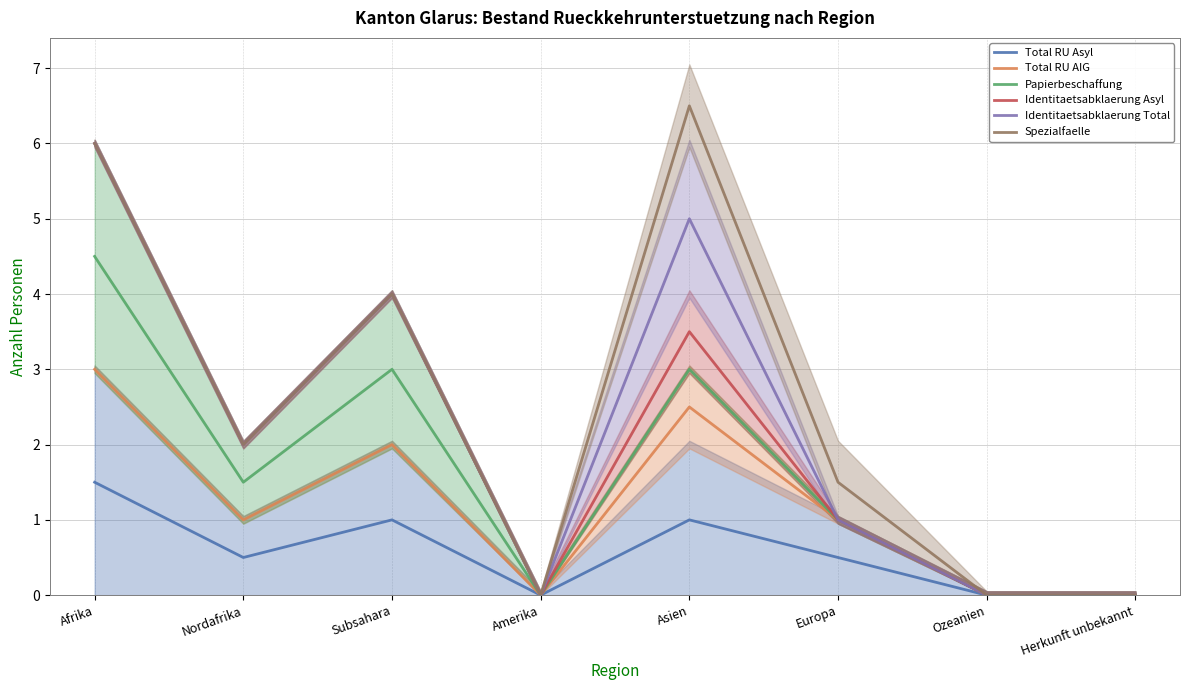

Reading left to right, extract all data points from this chart.

Total RU Asyl: Afrika=1.5	Nordafrika=0.5	Subsahara=1.0	Amerika=0.0	Asien=1.0	Europa=0.5	Ozeanien=0.0	Herkunft unbekannt=0.0
Total RU AIG: Afrika=3.0	Nordafrika=1.0	Subsahara=2.0	Amerika=0.0	Asien=2.5	Europa=1.0	Ozeanien=0.0	Herkunft unbekannt=0.0
Papierbeschaffung: Afrika=4.5	Nordafrika=1.5	Subsahara=3.0	Amerika=0.0	Asien=3.0	Europa=1.0	Ozeanien=0.0	Herkunft unbekannt=0.0
Identitaetsabklaerung Asyl: Afrika=6.0	Nordafrika=2.0	Subsahara=4.0	Amerika=0.0	Asien=3.5	Europa=1.0	Ozeanien=0.0	Herkunft unbekannt=0.0
Identitaetsabklaerung Total: Afrika=6.0	Nordafrika=2.0	Subsahara=4.0	Amerika=0.0	Asien=5.0	Europa=1.0	Ozeanien=0.0	Herkunft unbekannt=0.0
Spezialfaelle: Afrika=6.0	Nordafrika=2.0	Subsahara=4.0	Amerika=0.0	Asien=6.5	Europa=1.5	Ozeanien=0.0	Herkunft unbekannt=0.0